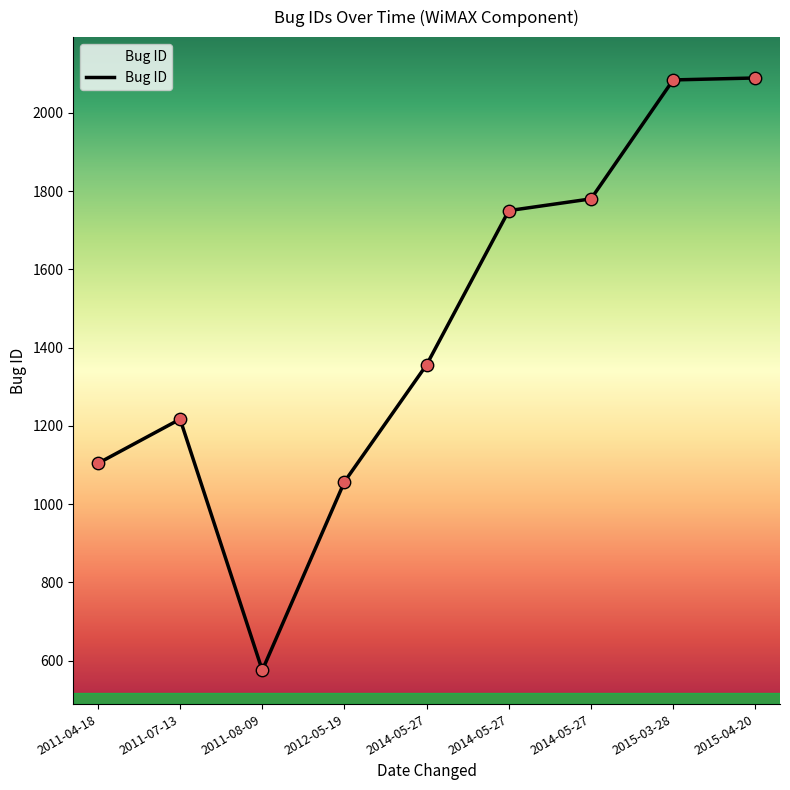

Between 2015-04-20 and 2011-04-18, which is larger?

2015-04-20